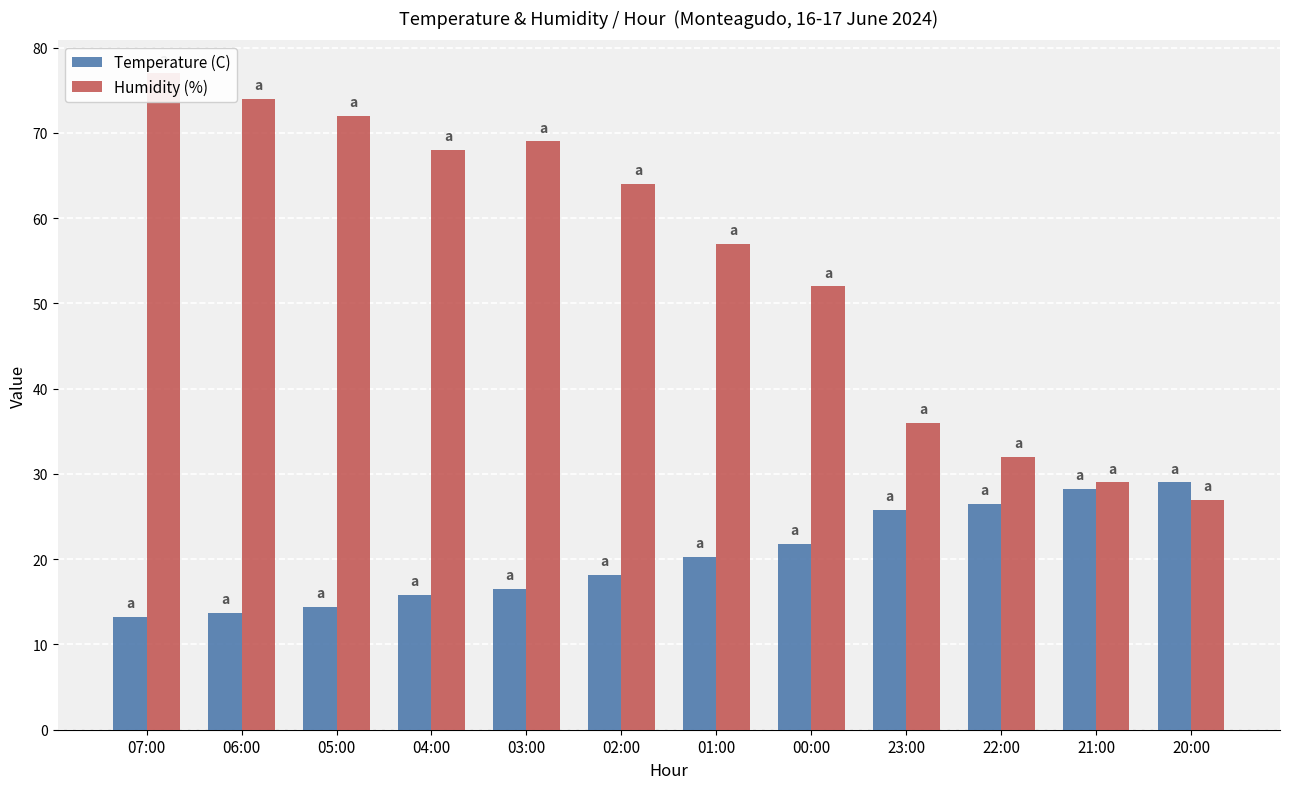

True or false: Humidity (%) has a value of 64.0 at 02:00.

True